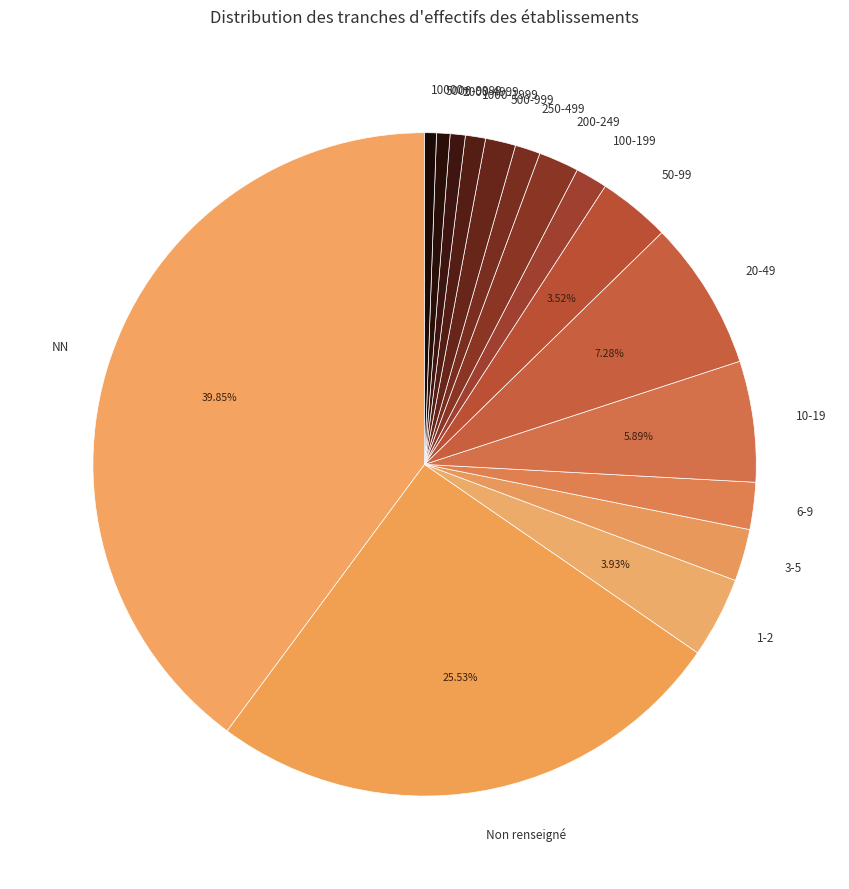

Which category has the biggest portion of the pie?

NN